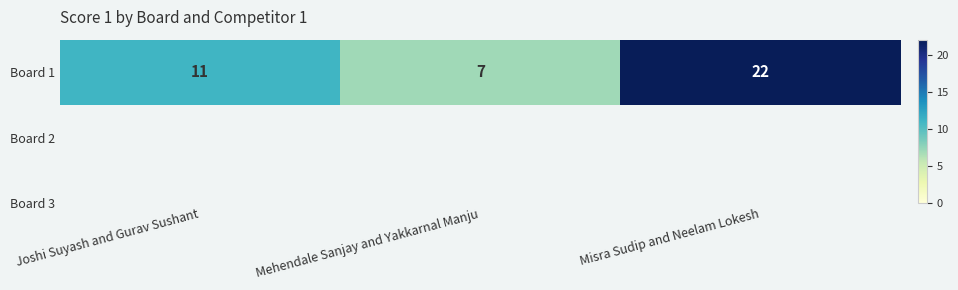

True or false: the data shows 7 at Mehendale Sanjay and Yakkarnal Manju.

True